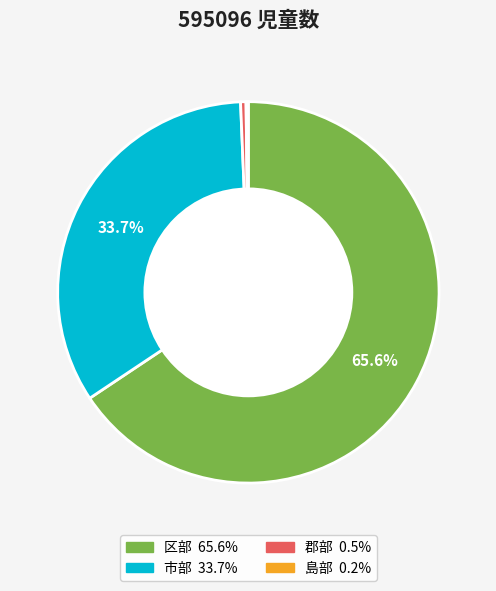

To the nearest percent, what portion does 区部 represent?

66%